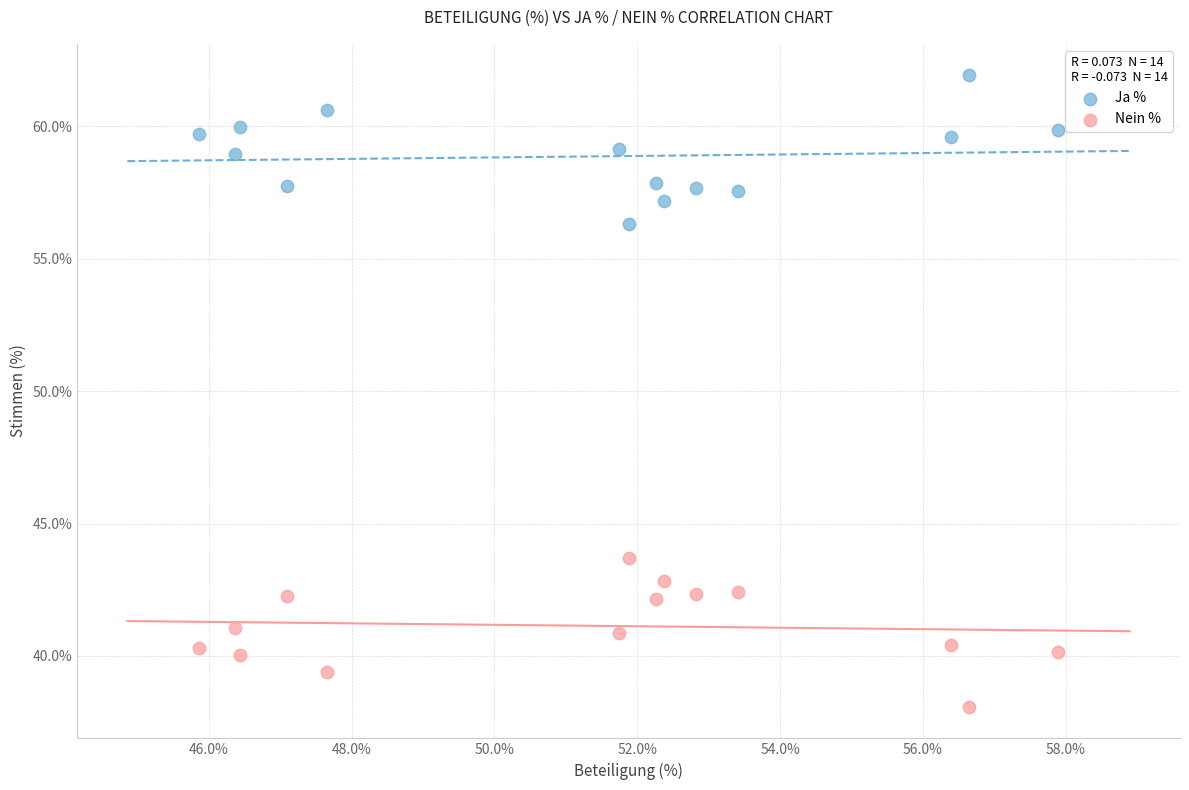

Which series contains the lowest Y value?

Nein %